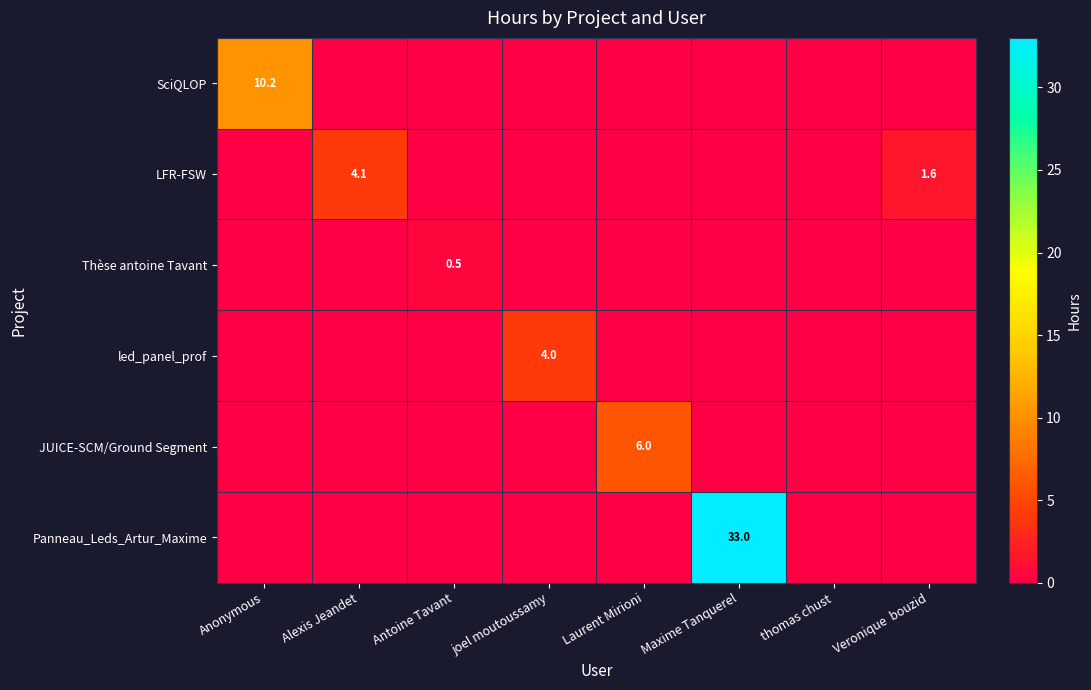

True or false: led_panel_prof has a value of 4.0 at joel moutoussamy.

True